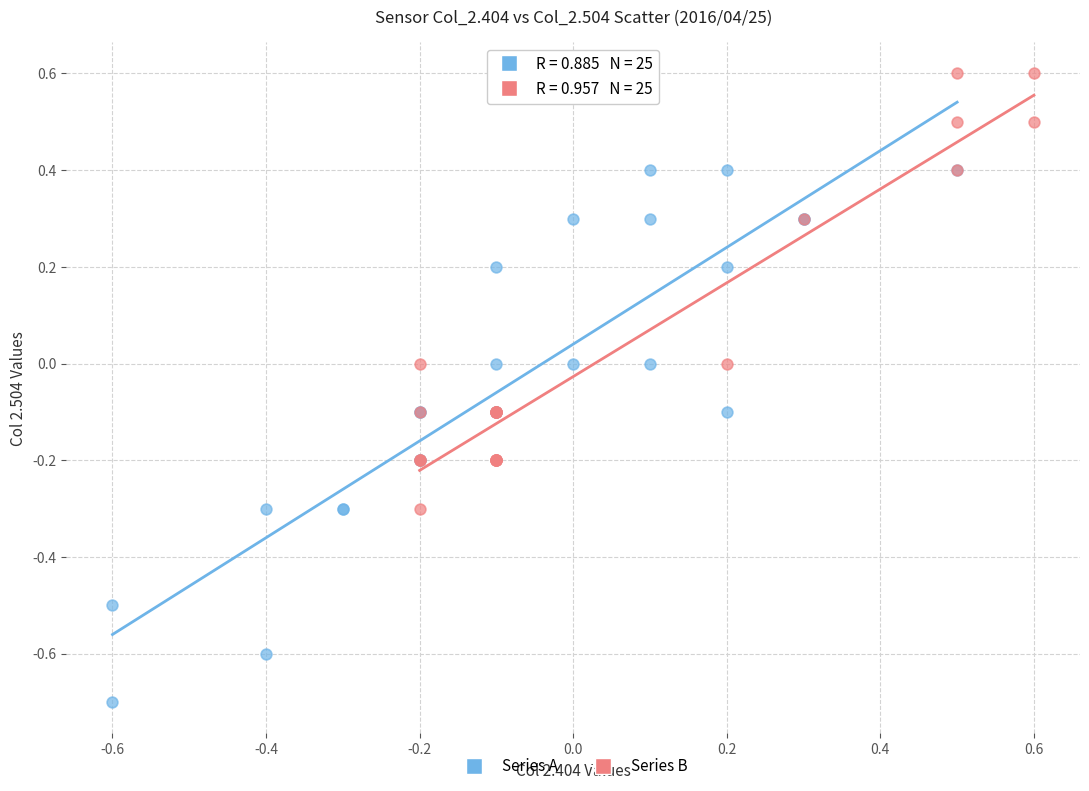

What are all the series names shown in the legend?

Series A, Series B